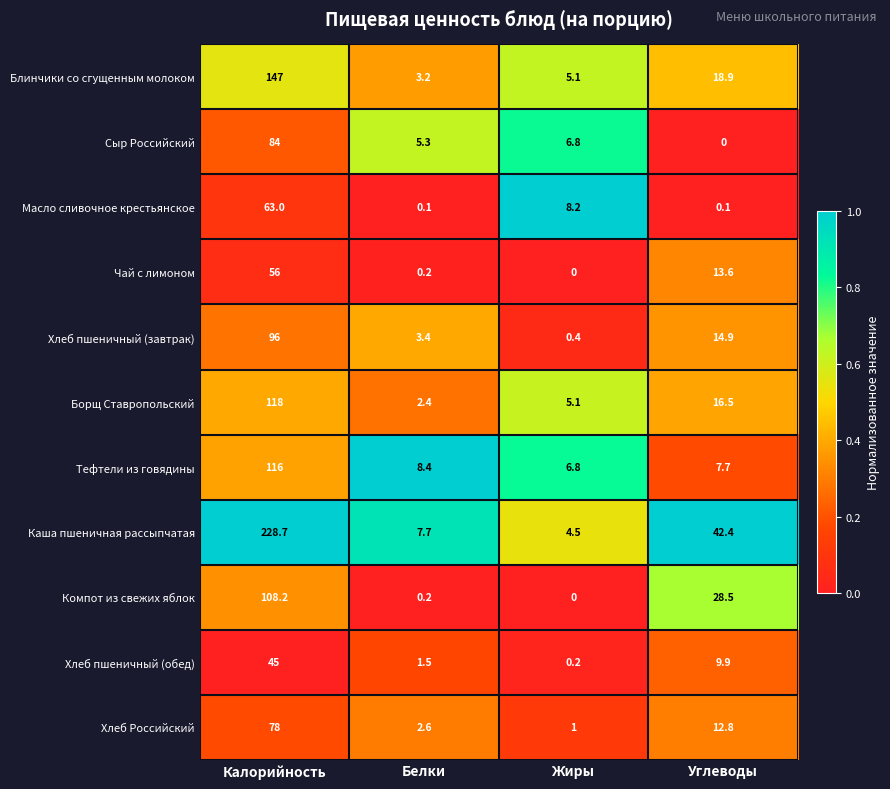

At how many categories does at least one series exceed 0?

4